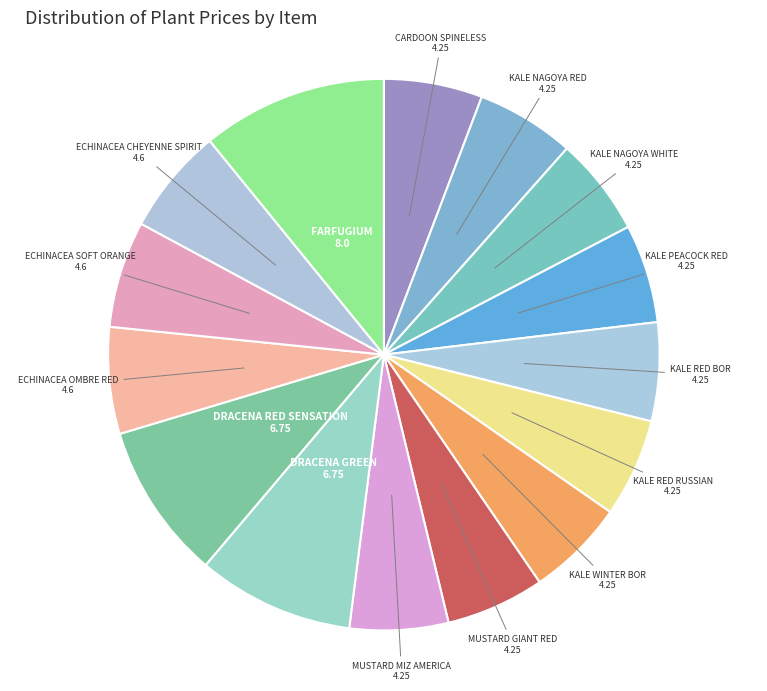

Count the number of slices in the pie.

15